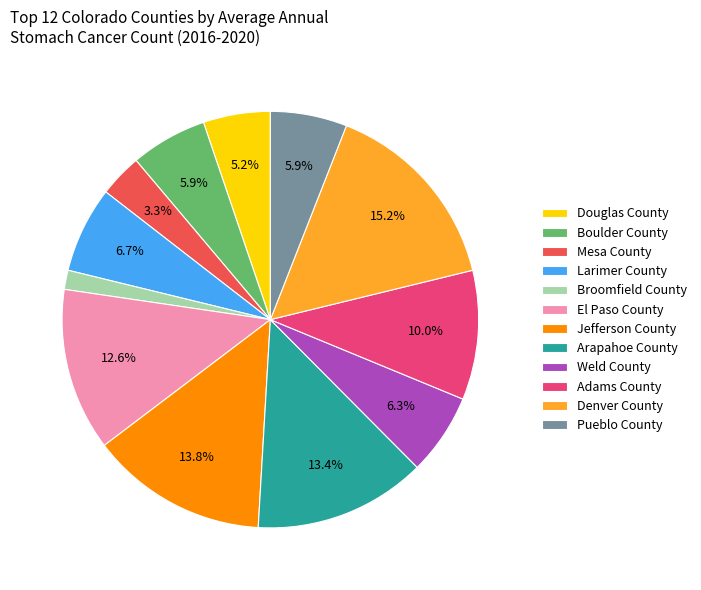

Which has a higher value, Denver County or El Paso County?

Denver County